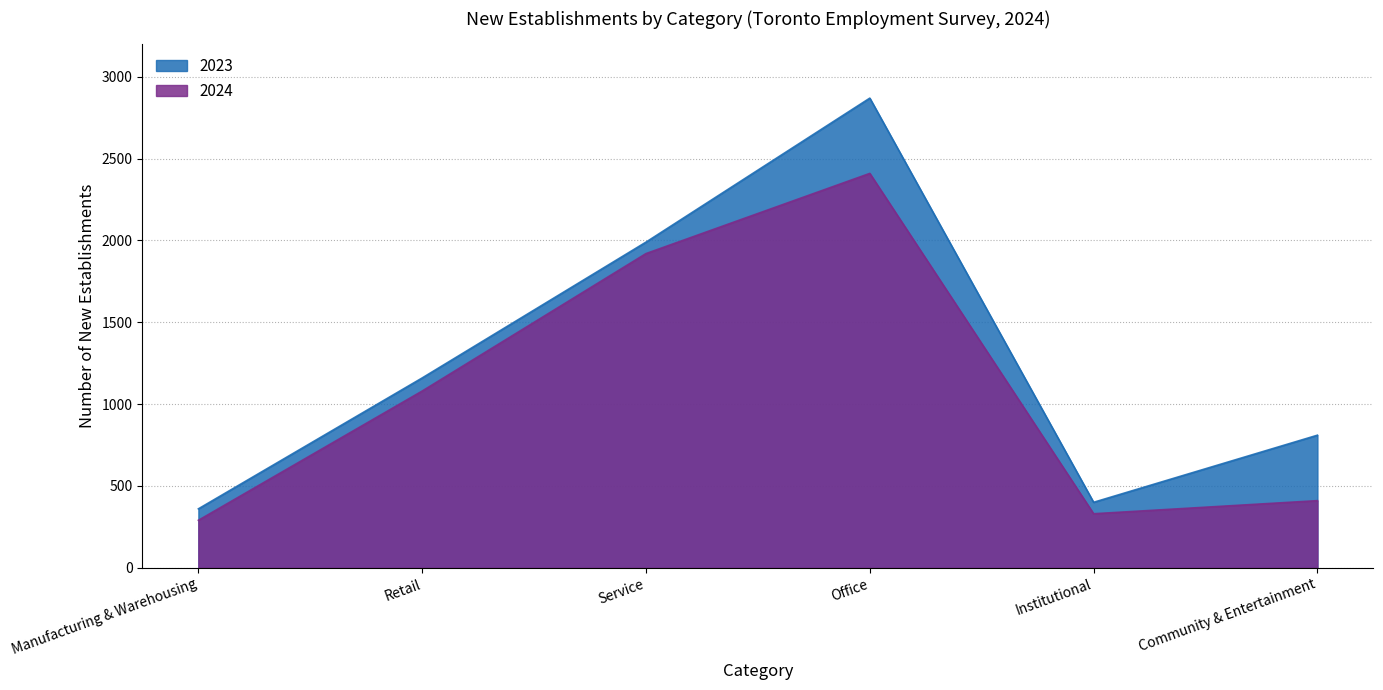

Rank the categories by 2023 value from highest to lowest.

Office, Service, Retail, Community & Entertainment, Institutional, Manufacturing & Warehousing